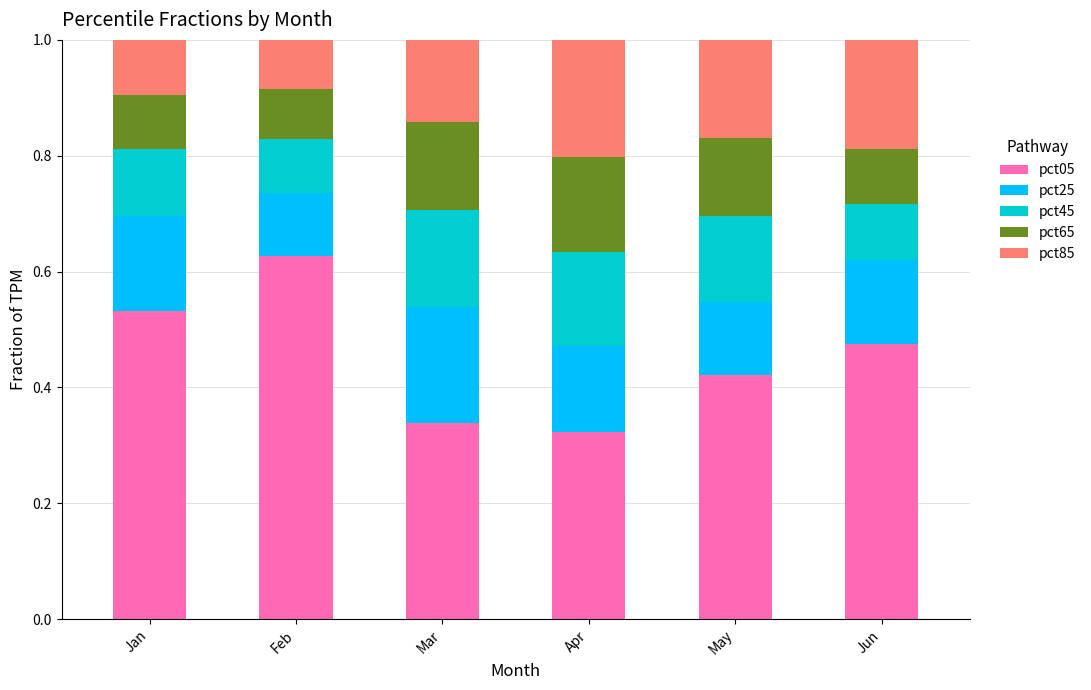

What is the total value across all series at Apr?

1.0